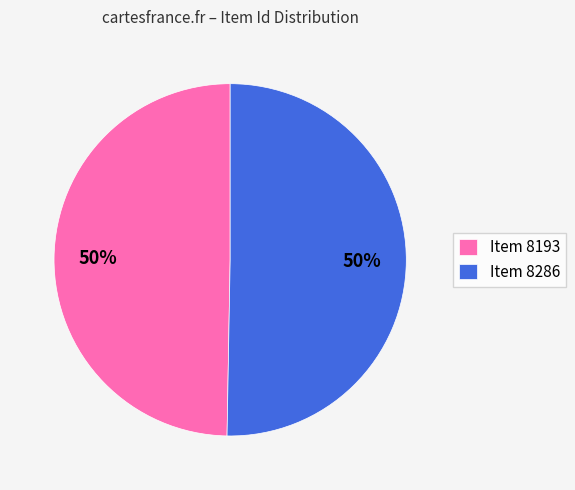

Count the number of slices in the pie.

2